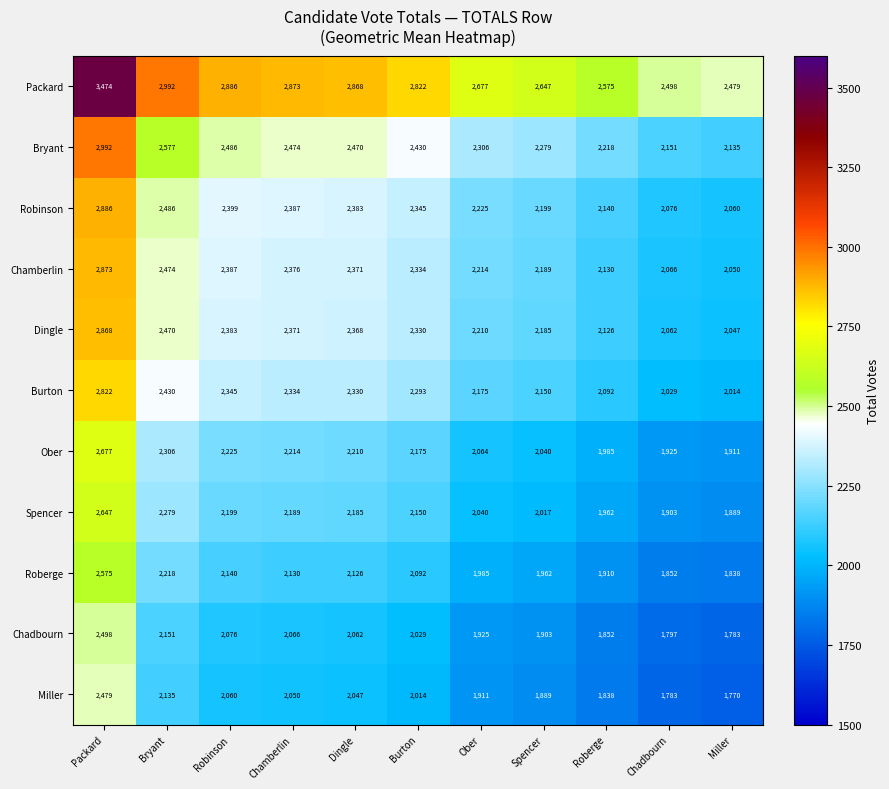

Where is Robinson nearest to the value 2473?

Bryant